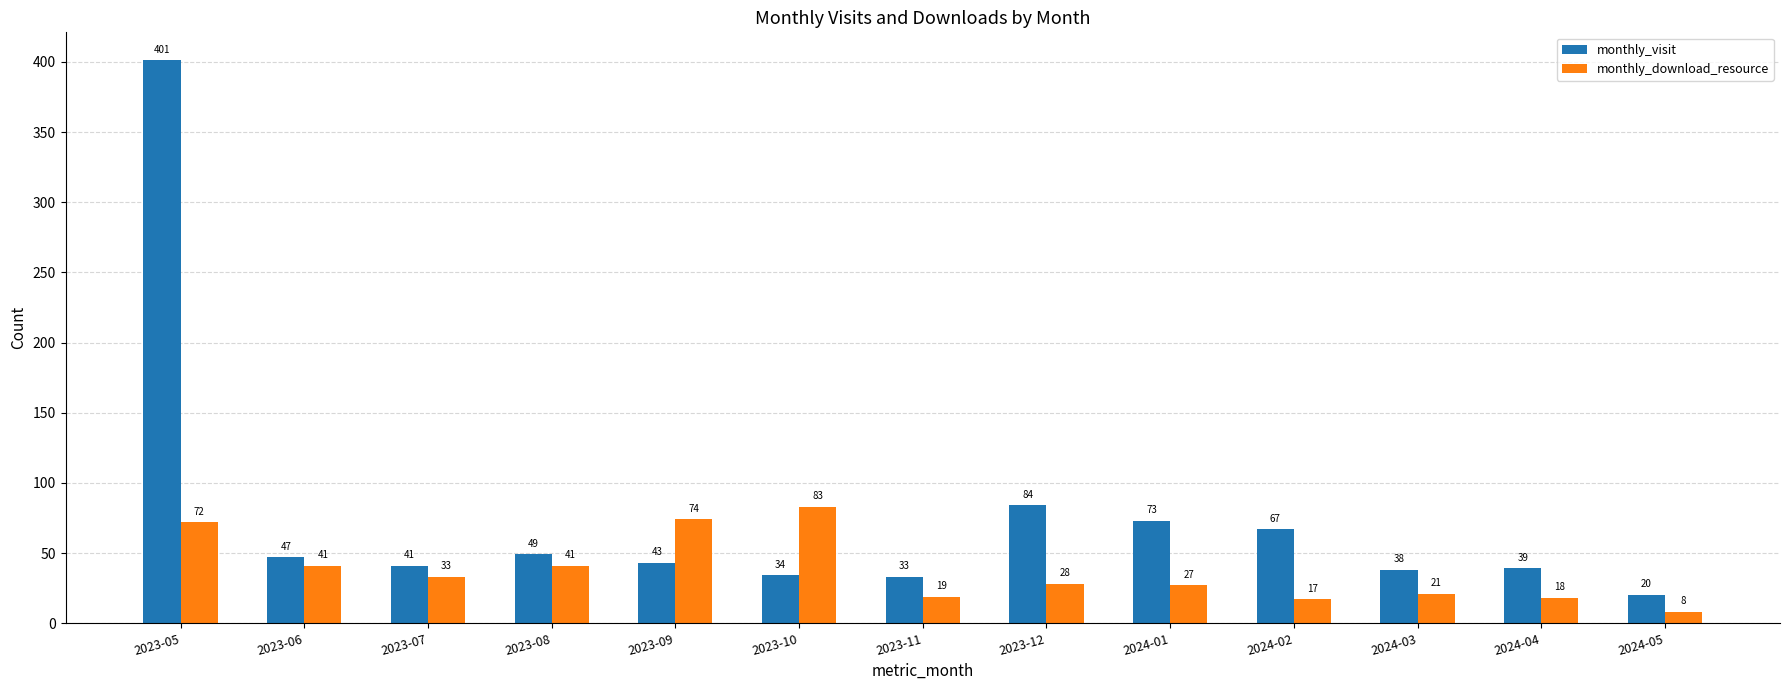

List the series in order of their overall mean, lowest first.

monthly_download_resource, monthly_visit